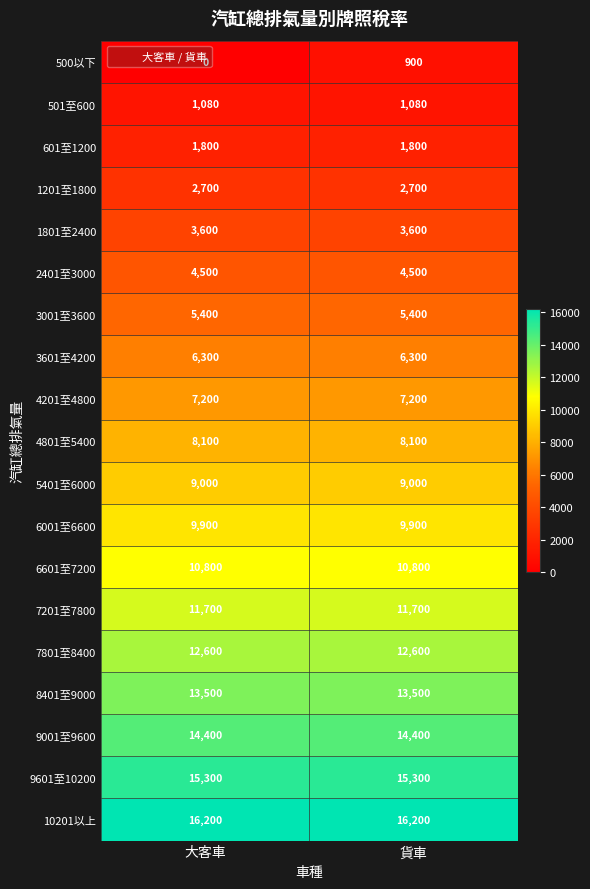

True or false: 4801至5400 has a value of 13101 at 大客車.

False